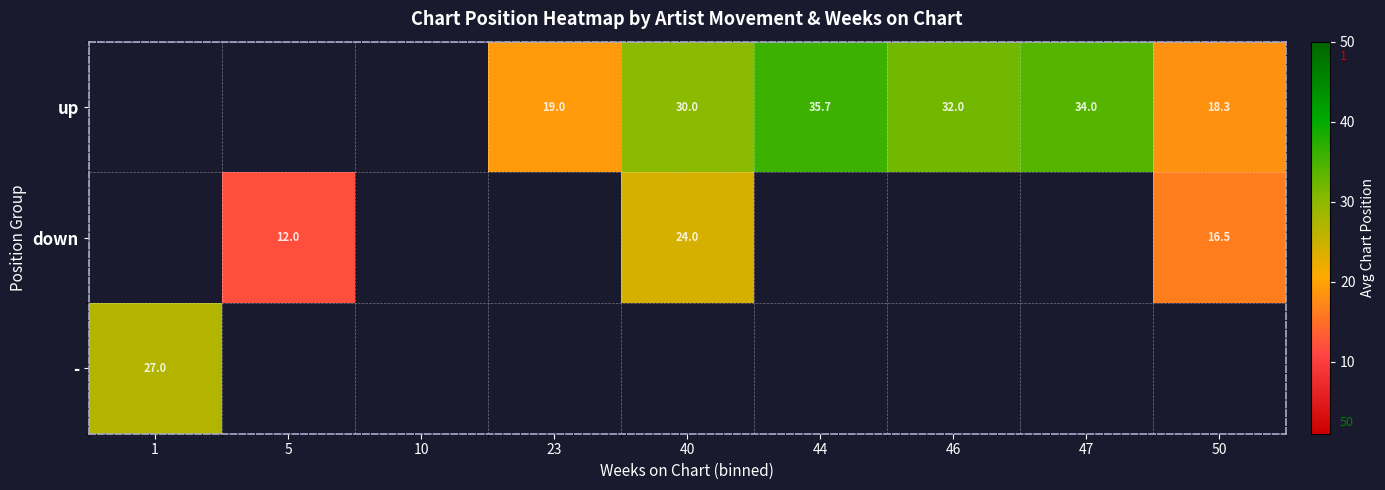

What is the greatest value displayed?

35.7